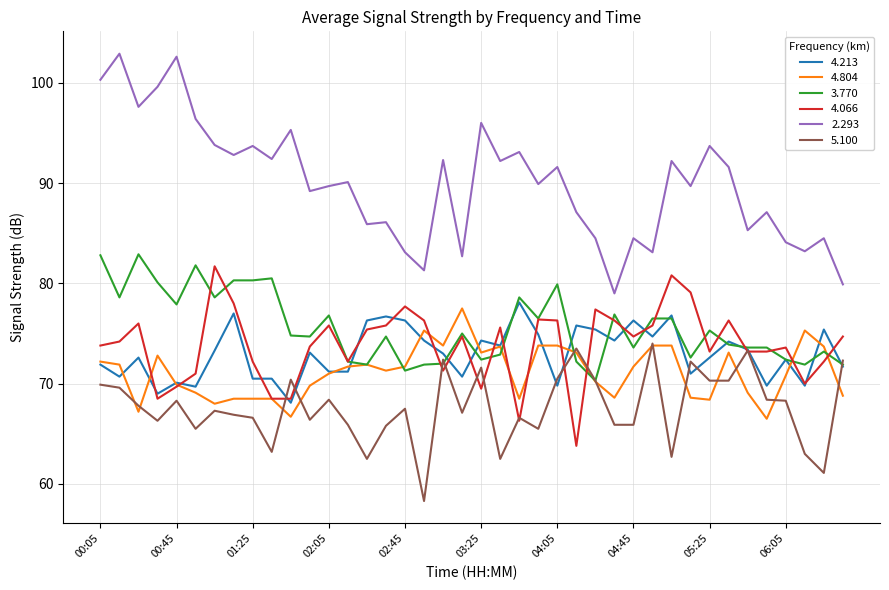

What is the highest value of the 2.293 series?

102.9